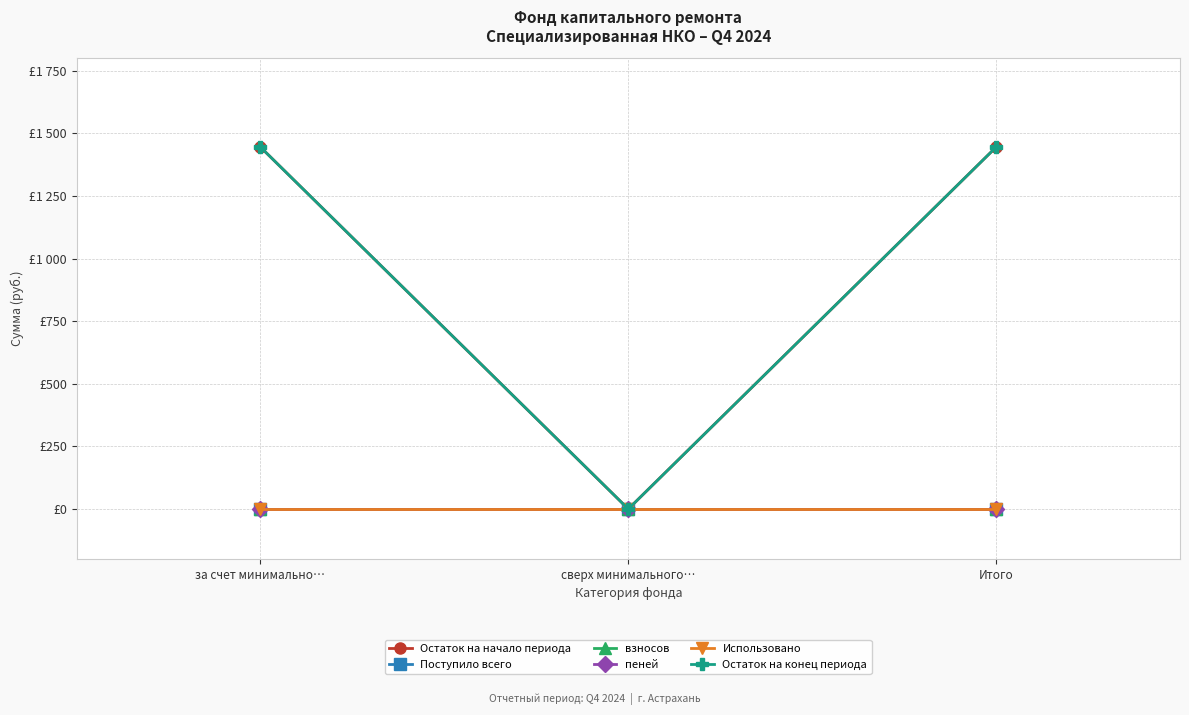

Reading right to left, extract all data points from this chart.

Остаток на начало периода: Итого=1445.1	сверх минимального…=0.0	за счет минимально…=1445.1
Поступило всего: Итого=0.0	сверх минимального…=0.0	за счет минимально…=0.0
взносов: Итого=0.0	сверх минимального…=0.0	за счет минимально…=0.0
пеней: Итого=0.0	сверх минимального…=0.0	за счет минимально…=0.0
Использовано: Итого=0.0	сверх минимального…=0.0	за счет минимально…=0.0
Остаток на конец периода: Итого=1445.1	сверх минимального…=0.0	за счет минимально…=1445.1